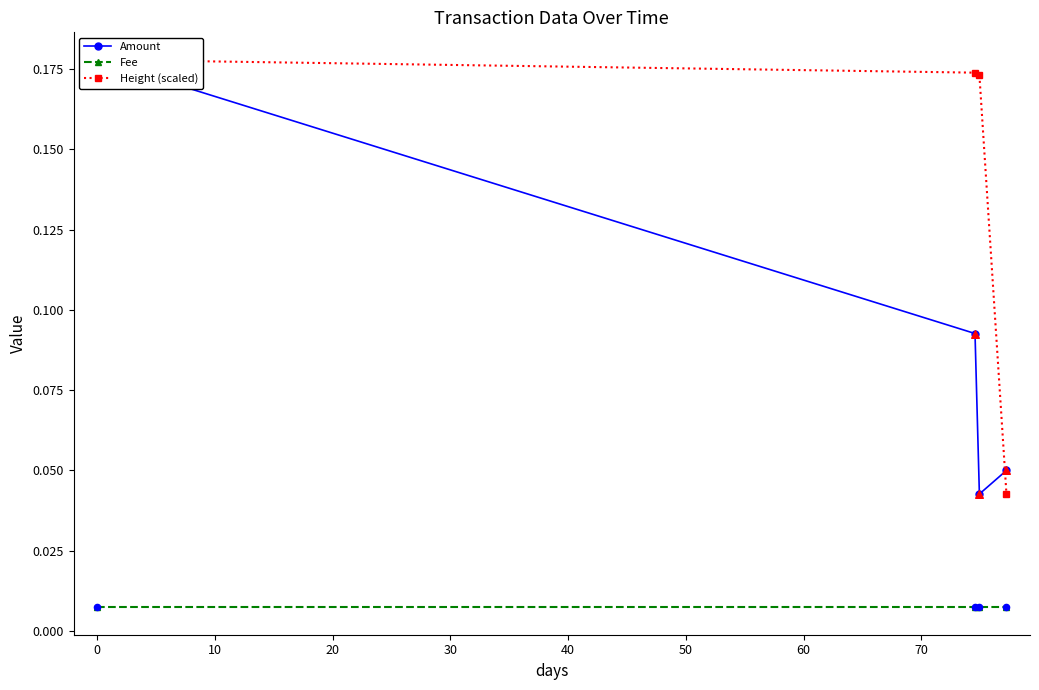

At how many categories does at least one series exceed 0?

4